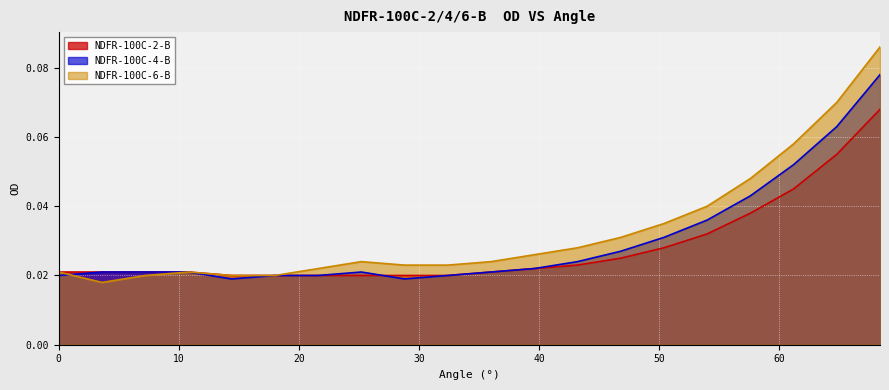

What is the label of the 6th point from the right?

50.4